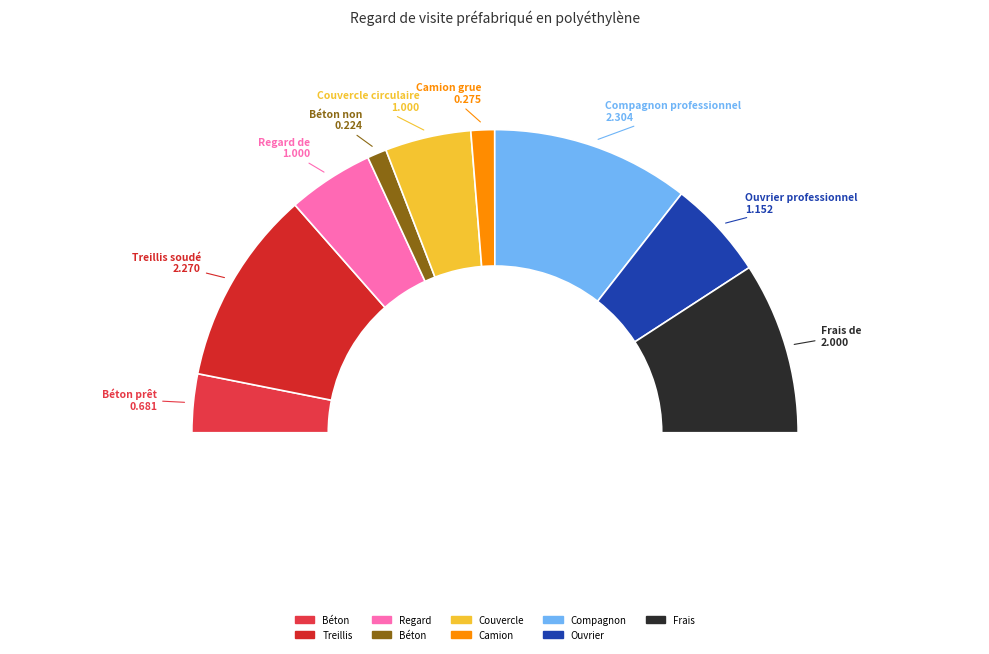

What is the ratio of the value at Couvercle circulaire to the value at Frais de chantier?

0.5